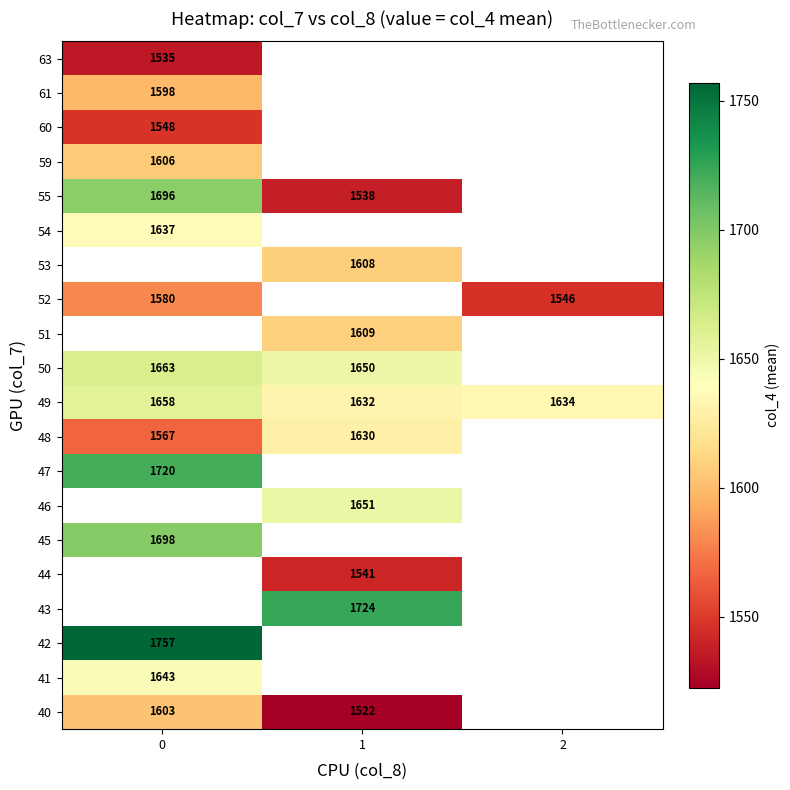

The 44 series shows 2344 at 1. True or false?

False